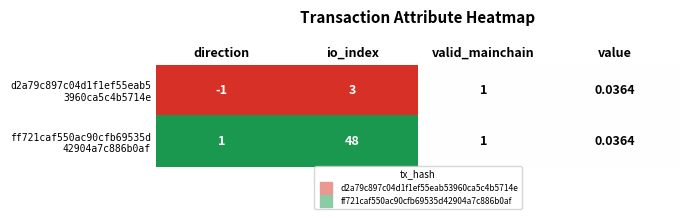

At which category is the sum across all series the highest?

io_index